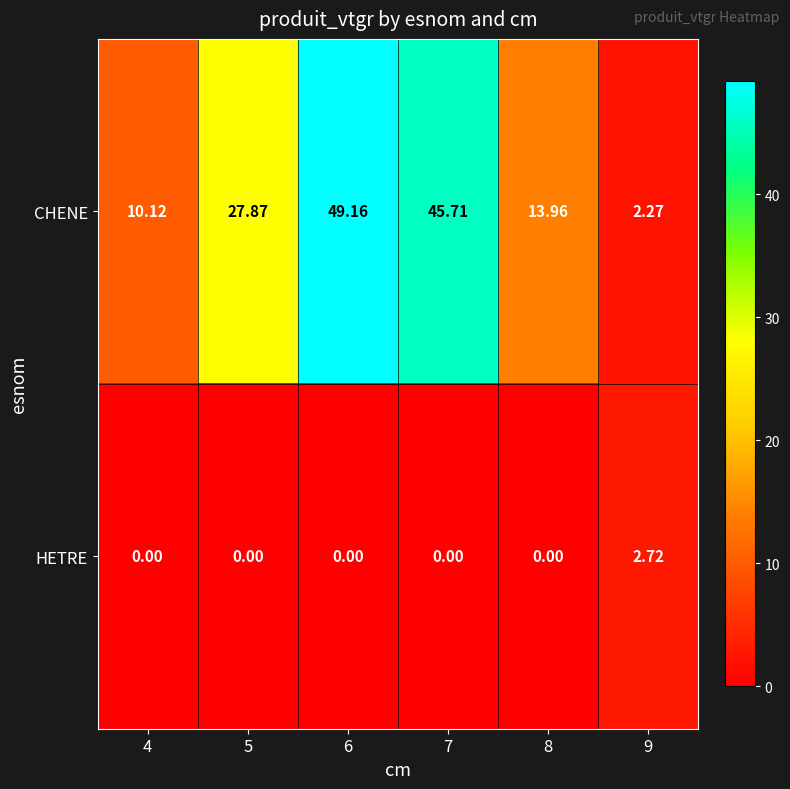

Rank the series by their maximum value, from highest to lowest.

CHENE, HETRE